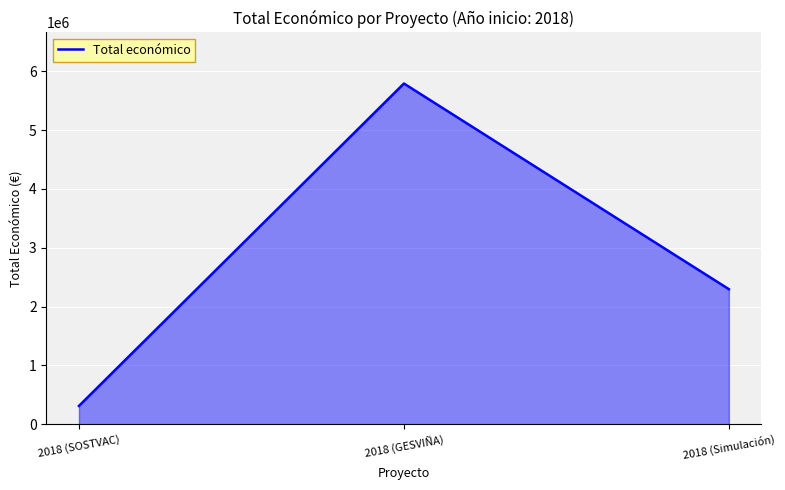

What is the sum of all values?

8399841